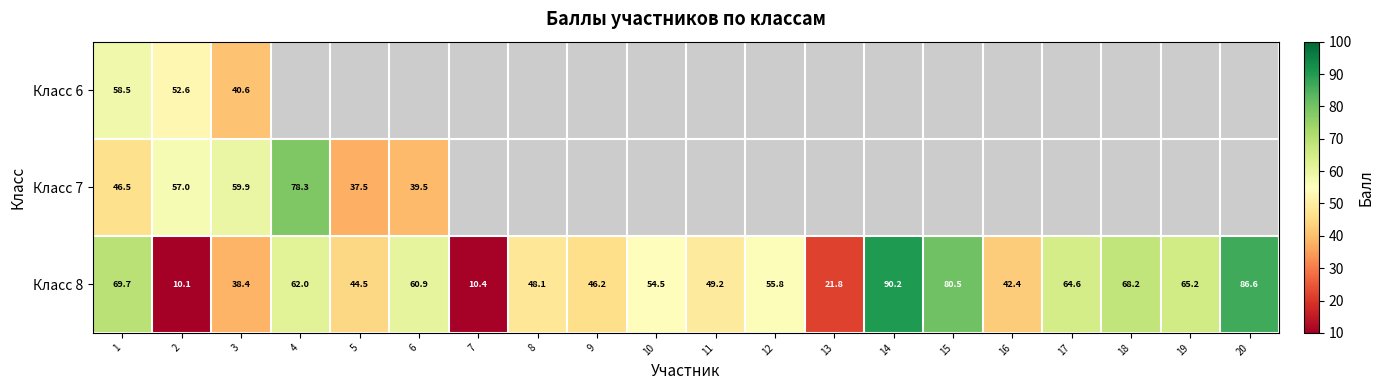

What is the sum of all Класс 8 values?

1069.3